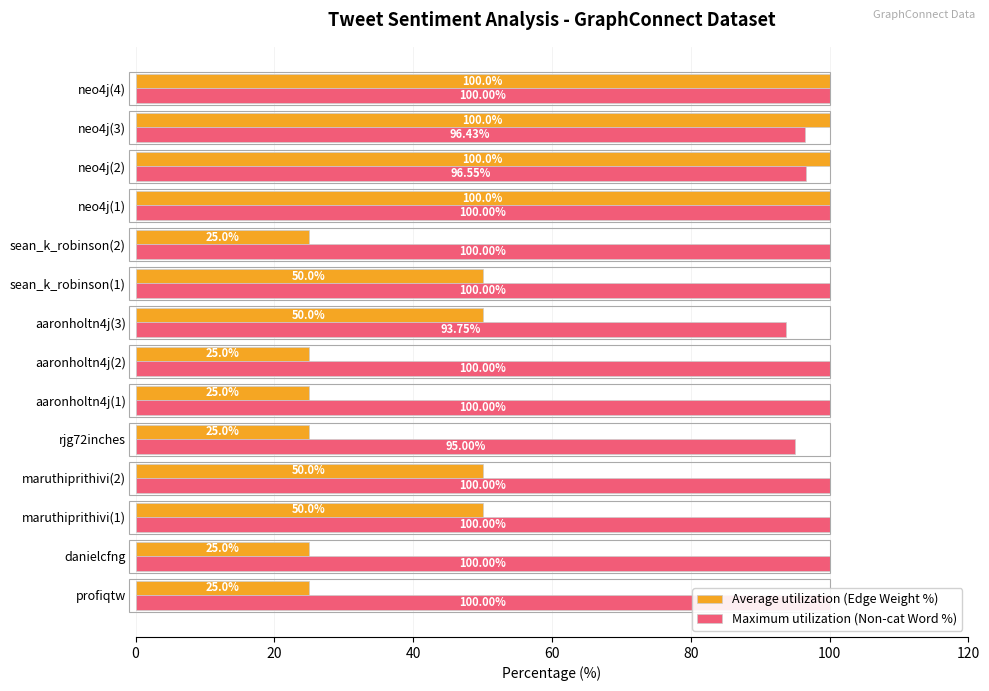

True or false: Maximum utilization (Non-cat Word %) has a value of 100.0 at maruthiprithivi(1).

True